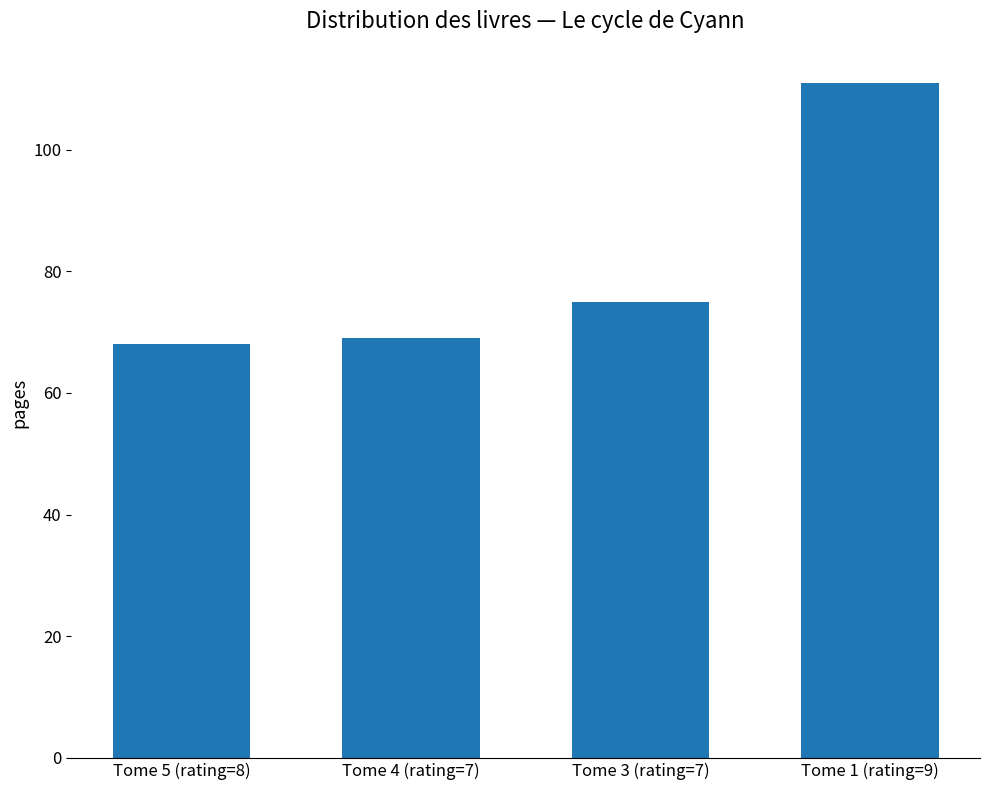

Reading left to right, what are all the values shown in this chart?

Tome 5 (rating=8)=68	Tome 4 (rating=7)=69	Tome 3 (rating=7)=75	Tome 1 (rating=9)=111